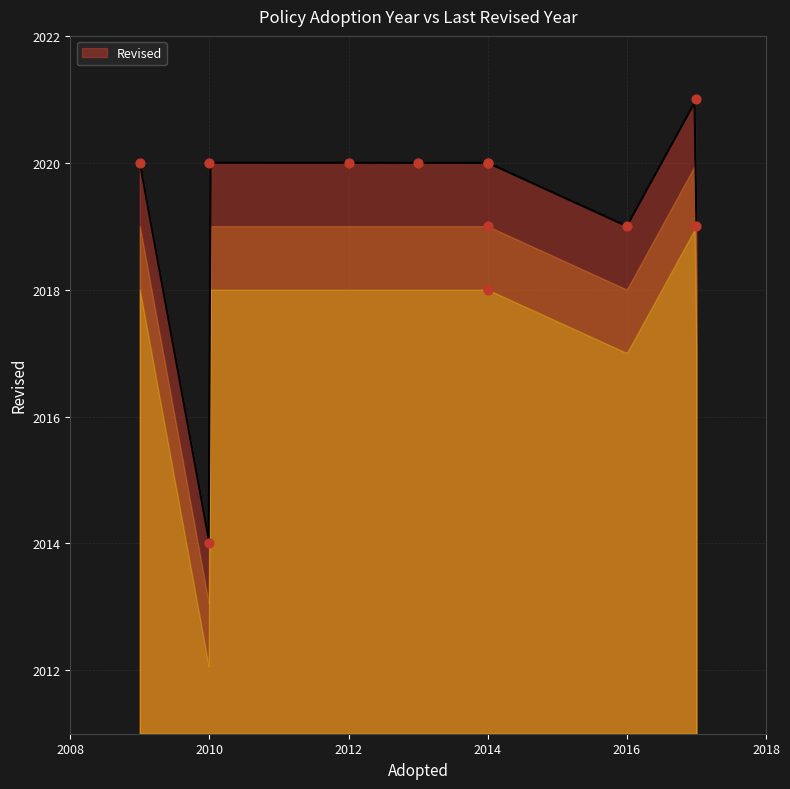

Approximately how many times larger is the value at 2009 compared to 2010?

1.0